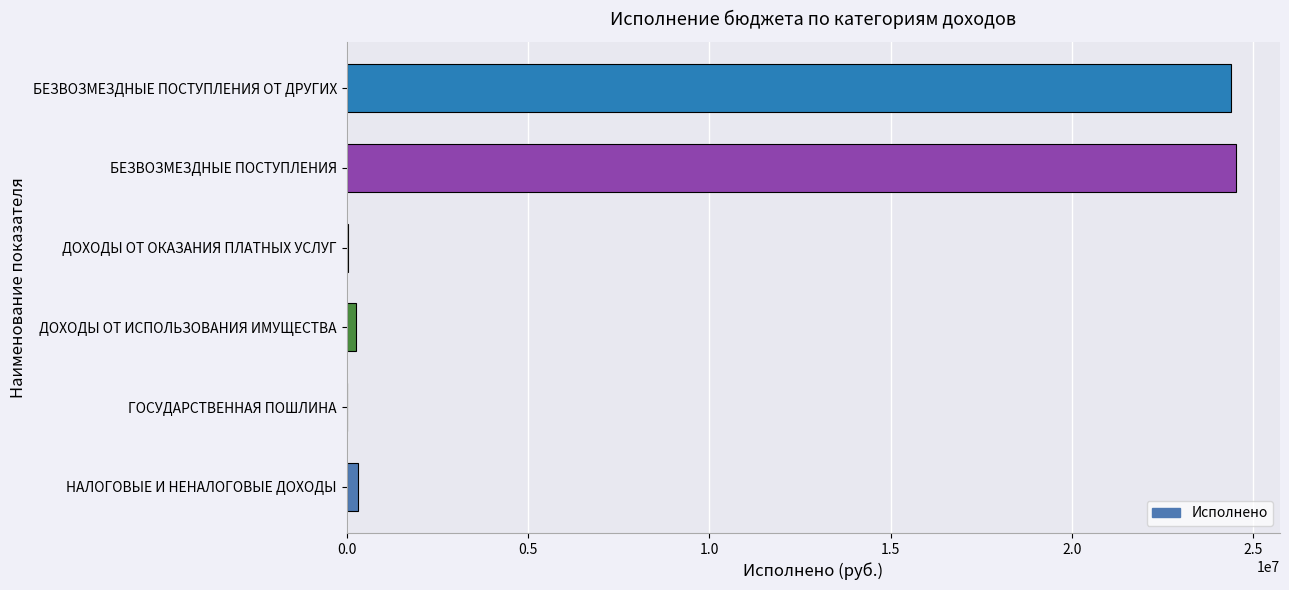

The value at БЕЗВОЗМЕЗДНЫЕ ПОСТУПЛЕНИЯ is 24509276.0. True or false?

True